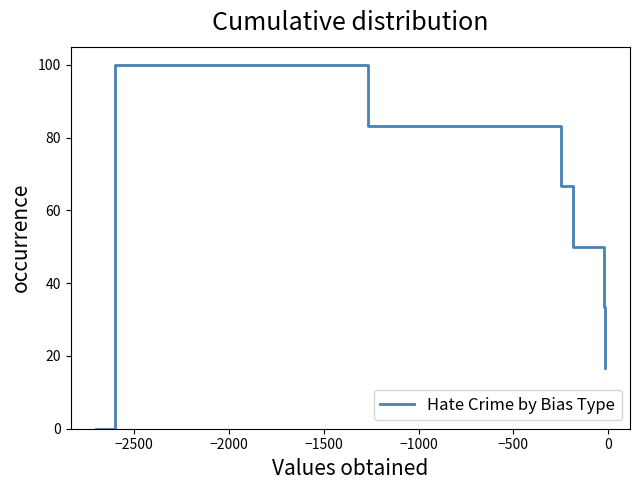

True or false: the data has more than 0 interior local peaks.

True